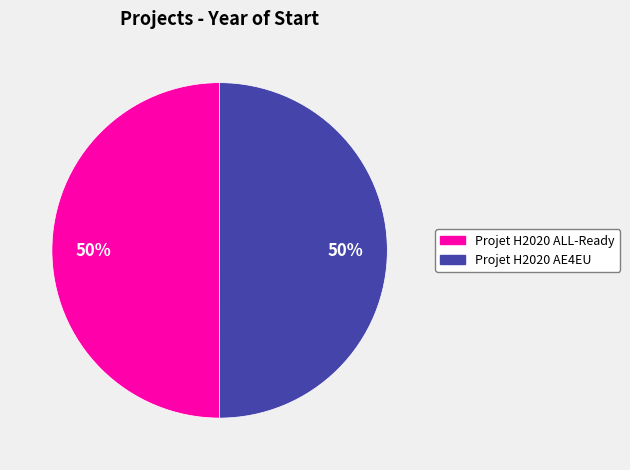

Is it true that Projet H2020 ALL-Ready is 43% of the pie?

False